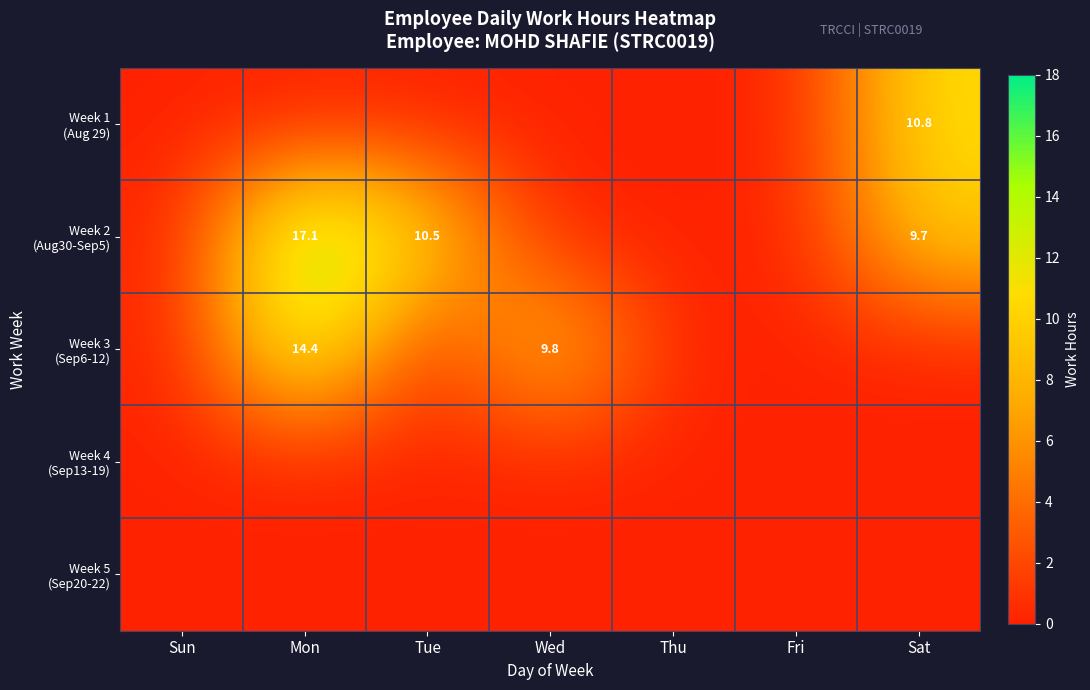

Which label corresponds to the largest value in the chart?

Mon